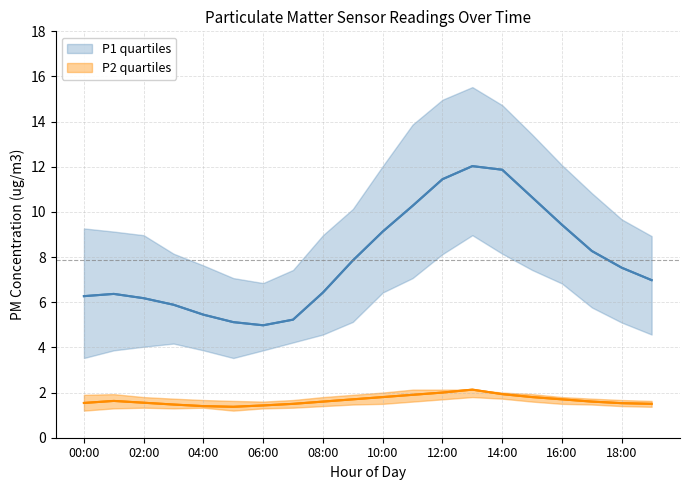

Which series has the largest range (max minus min)?

P1